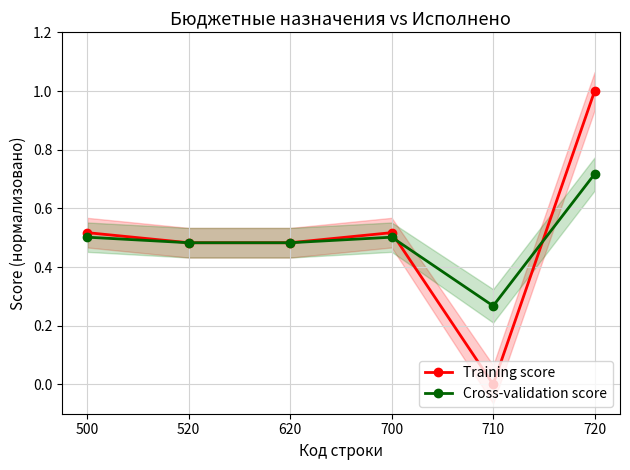

At how many categories does at least one series exceed 0?

6